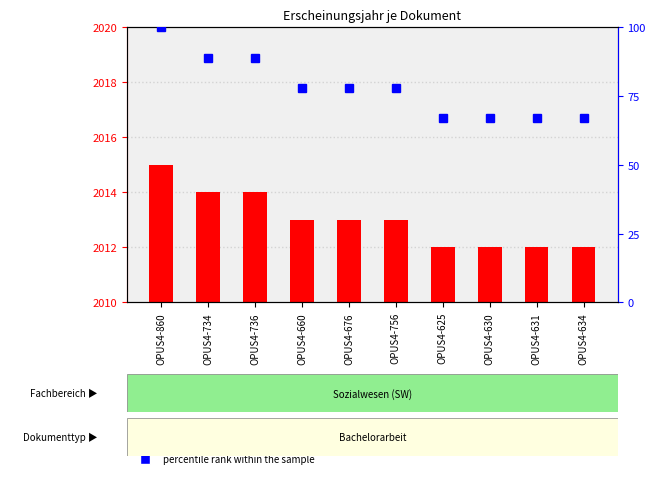

Reading left to right, extract all data points from this chart.

count: 2015	2014	2014	2013	2013	2013	2012	2012	2012	2012
percentile rank within the sample: 100	89	89	78	78	78	67	67	67	67